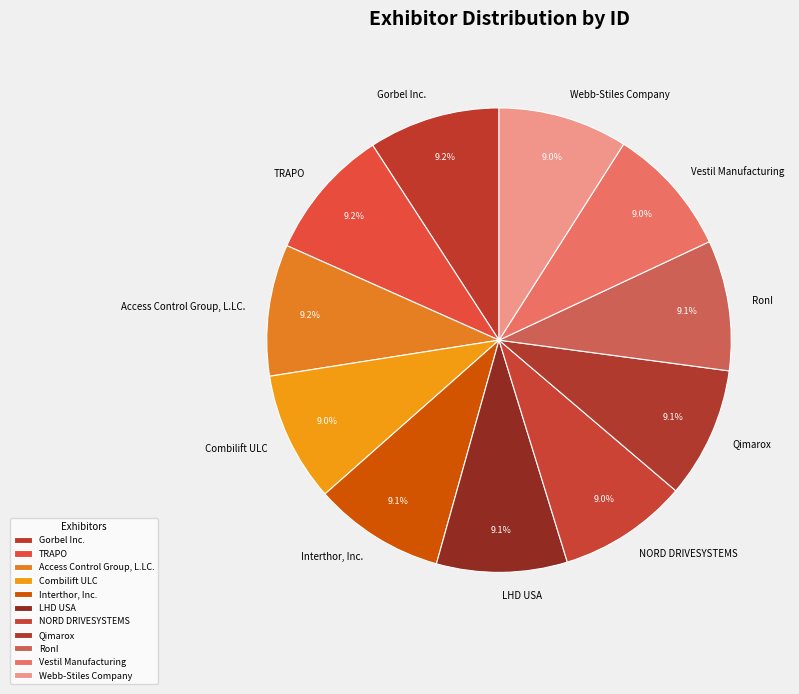

How many slices are in this pie chart?

11